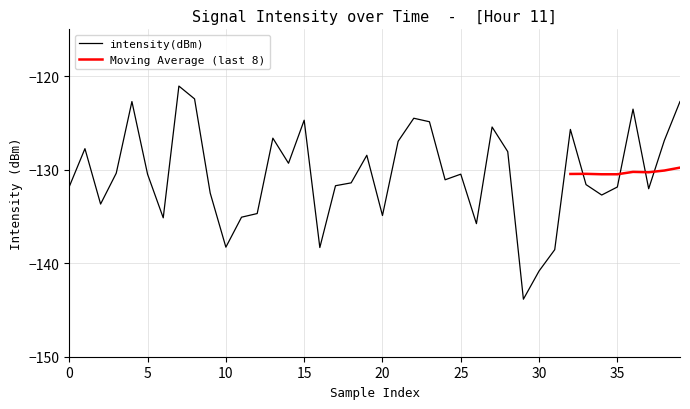

The value at 40 is -73.9. True or false?

False